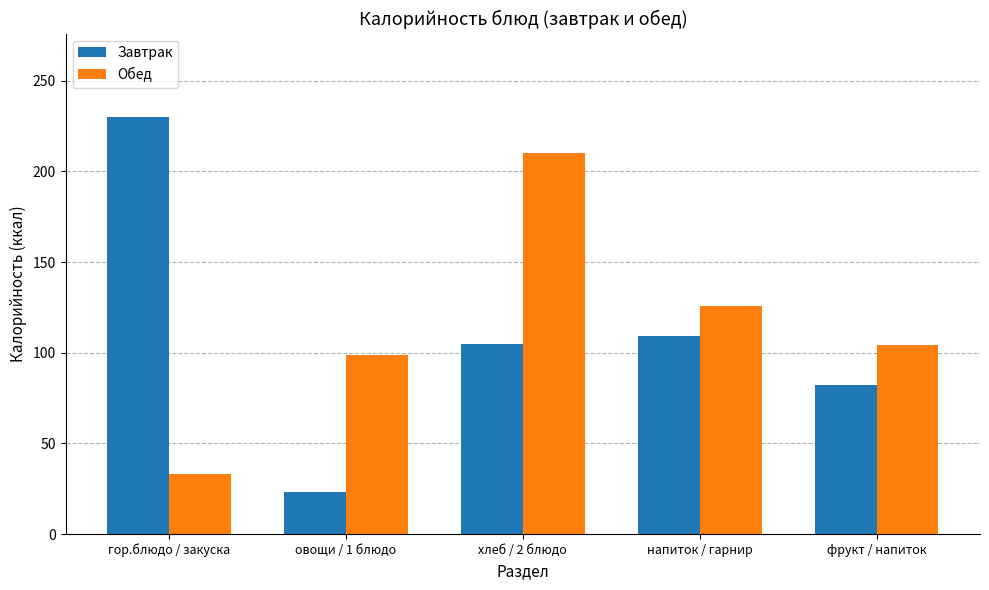

Reading left to right, transcribe all the data shown in this chart.

Завтрак: гор.блюдо / закуска=230	овощи / 1 блюдо=23	хлеб / 2 блюдо=105	напиток / гарнир=109	фрукт / напиток=82
Обед: гор.блюдо / закуска=33	овощи / 1 блюдо=99	хлеб / 2 блюдо=210	напиток / гарнир=126	фрукт / напиток=104